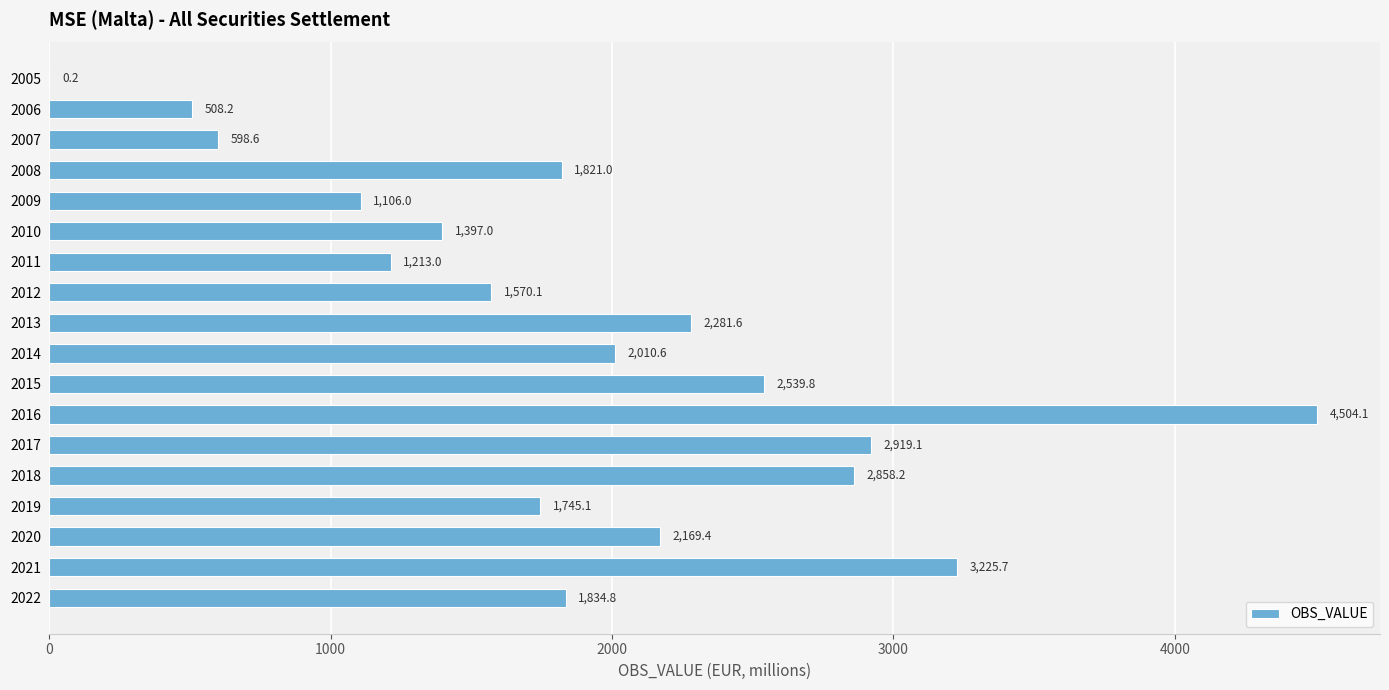

Reading bottom to top, extract all data points from this chart.

2022=1834.8	2021=3225.7	2020=2169.4	2019=1745.1	2018=2858.2	2017=2919.1	2016=4504.1	2015=2539.8	2014=2010.6	2013=2281.6	2012=1570.1	2011=1213.0	2010=1397.0	2009=1106.0	2008=1821.0	2007=598.6	2006=508.2	2005=0.2